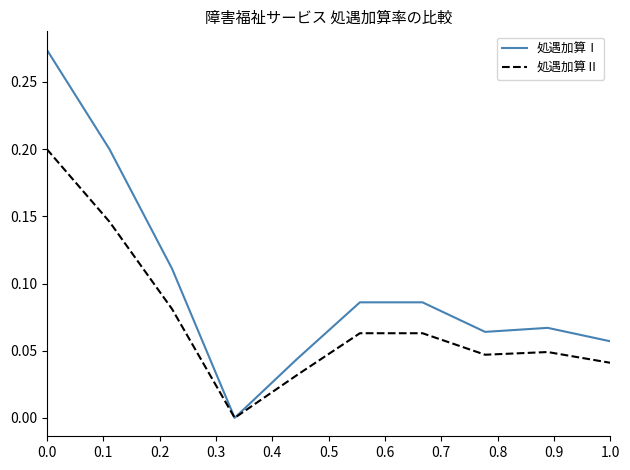

List the series in order of their peak value, highest first.

処遇加算Ⅰ, 処遇加算Ⅱ